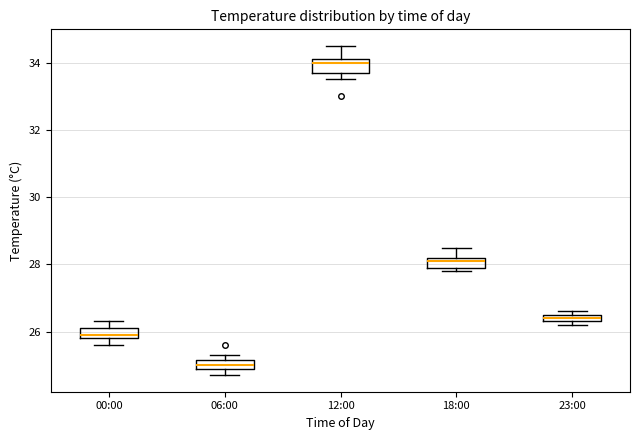

Where is the lower edge of the box for 23:00 on the y-axis? The values are not printed on the chart, so give them approximately, as read against the axis.

26.4